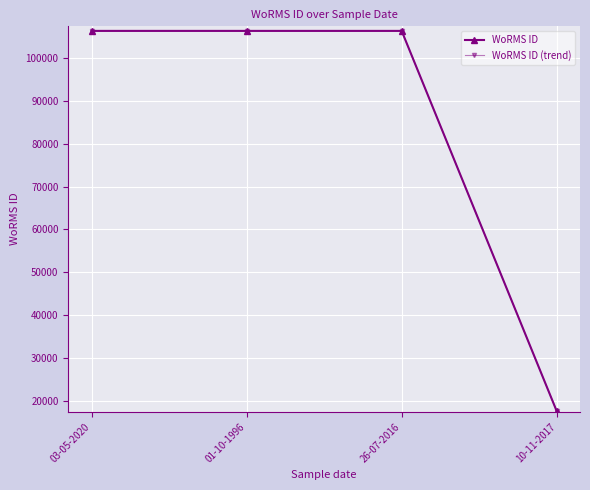

What is the difference between the highest and lowest values at 10-11-2017?

3.5